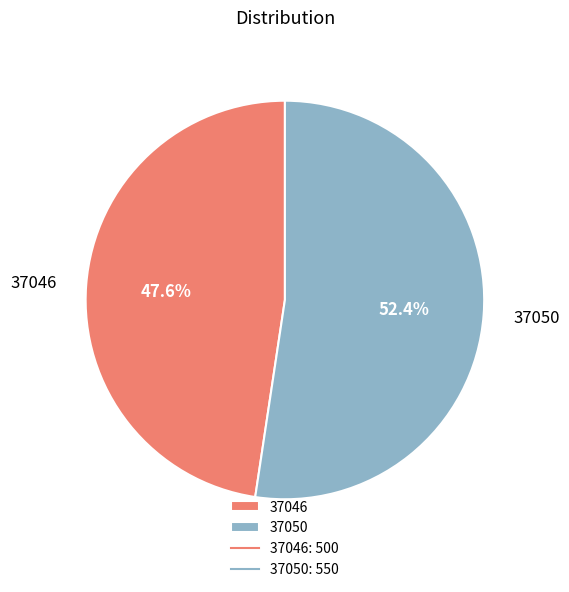

What percentage do 37046 and 37050 together represent?

100.0%